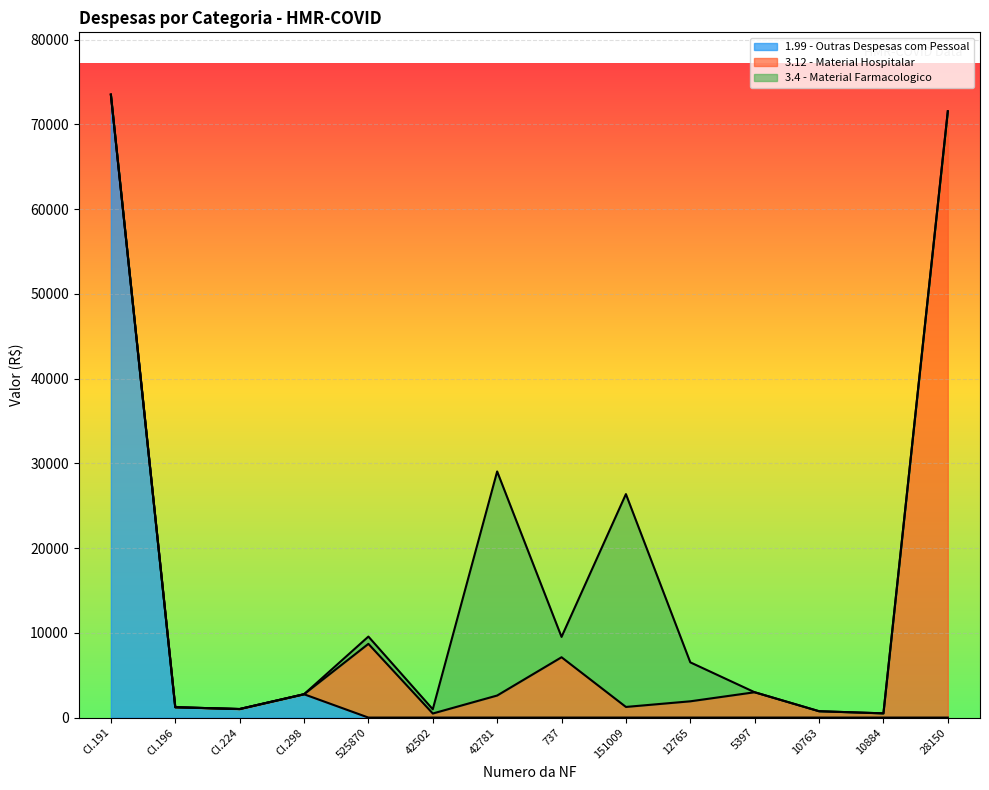

Is the value of 3.4 - Material Farmacologico at 5397 greater than the value of 1.99 - Outras Despesas com Pessoal at 42781?

No